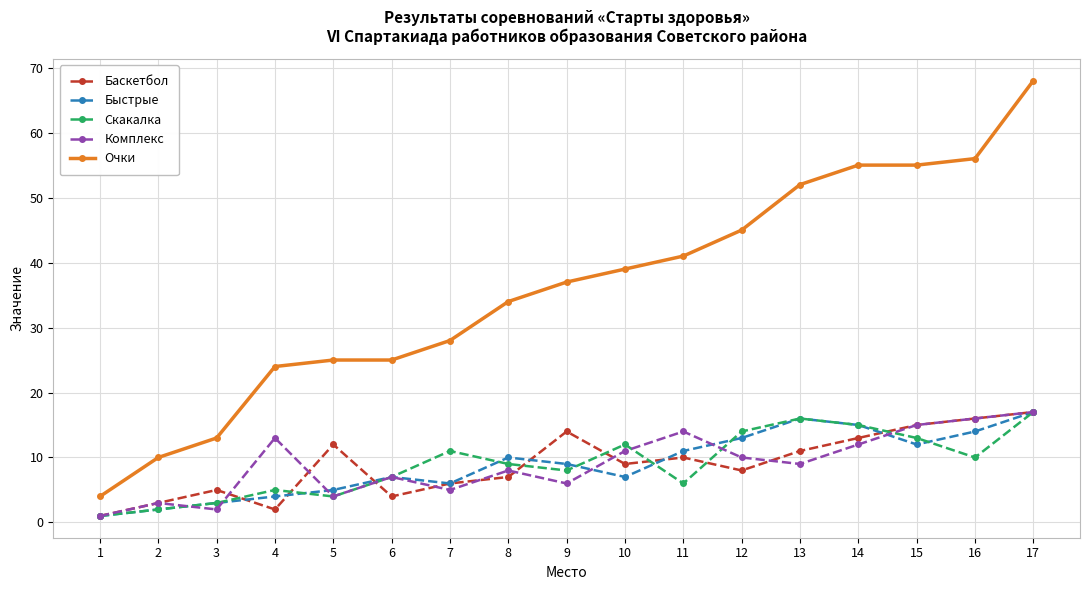

The value of Скакалка at 6 is 7. True or false?

True